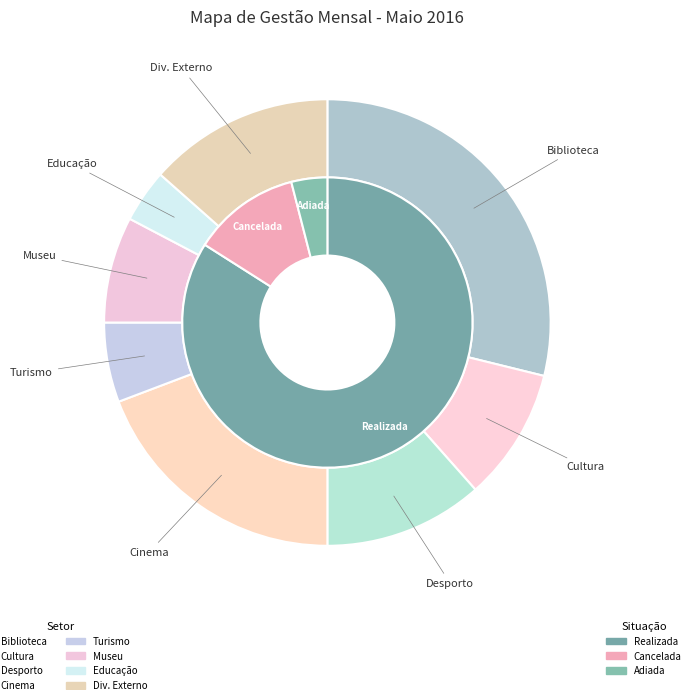

To the nearest percent, what is the average slice percentage?

12%